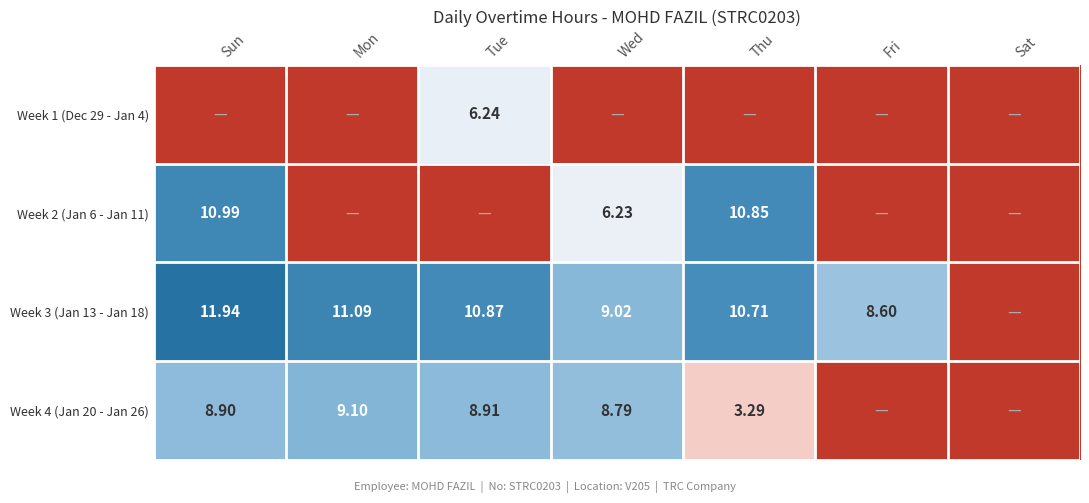

Where does the Week 4 (Jan 20 - Jan 26) series first go above 8?

Sun